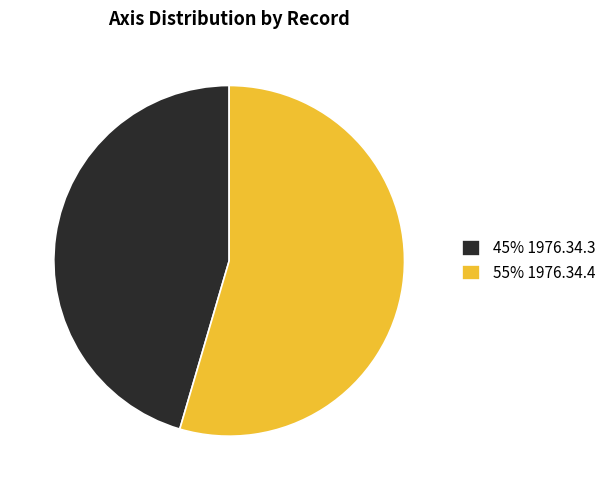

Does any single category account for the majority?

Yes